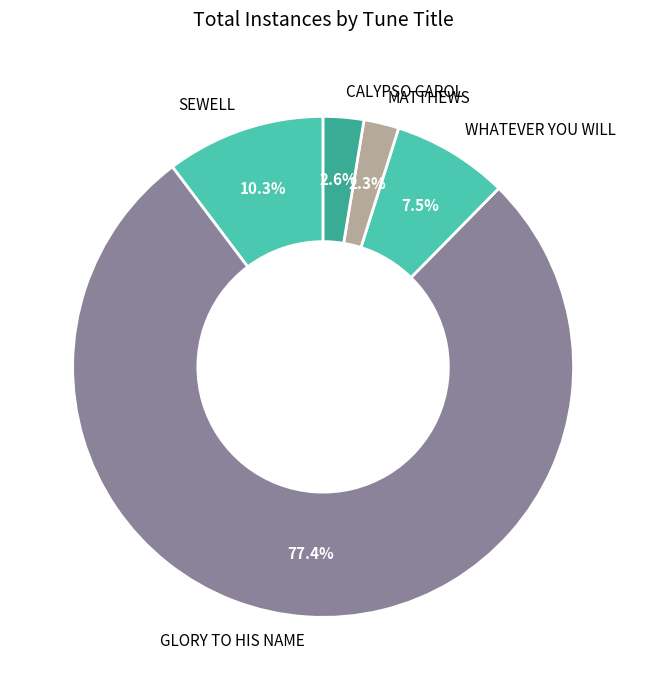

How many segments does this pie chart have?

5